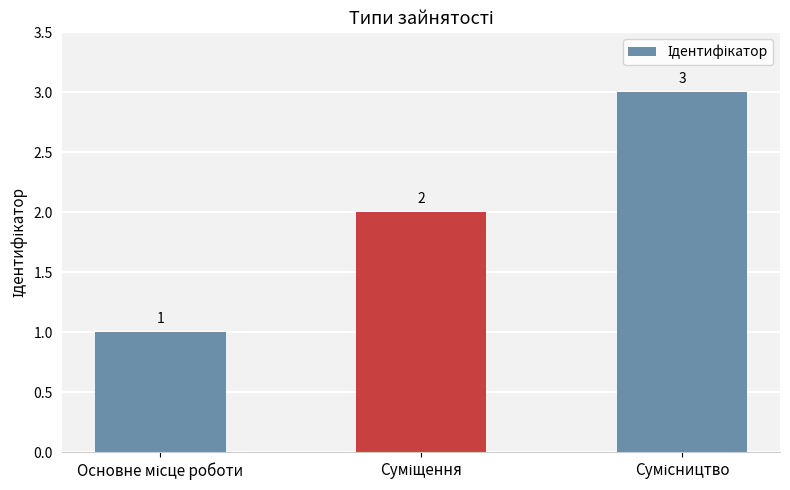

What is the sum of all values?

6